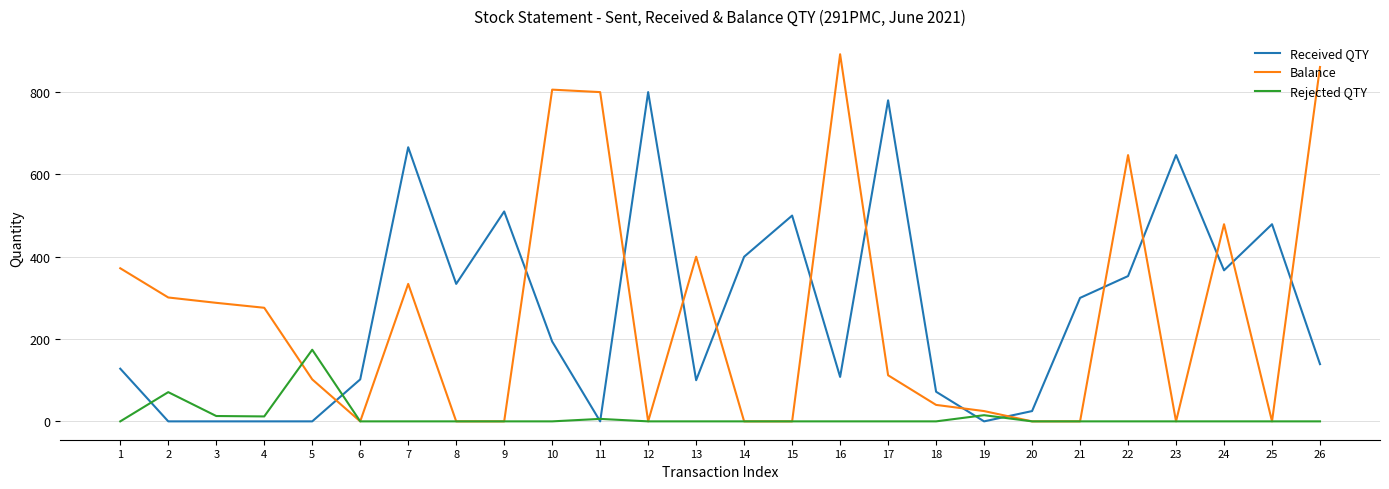

Which series has the widest spread of values?

Balance